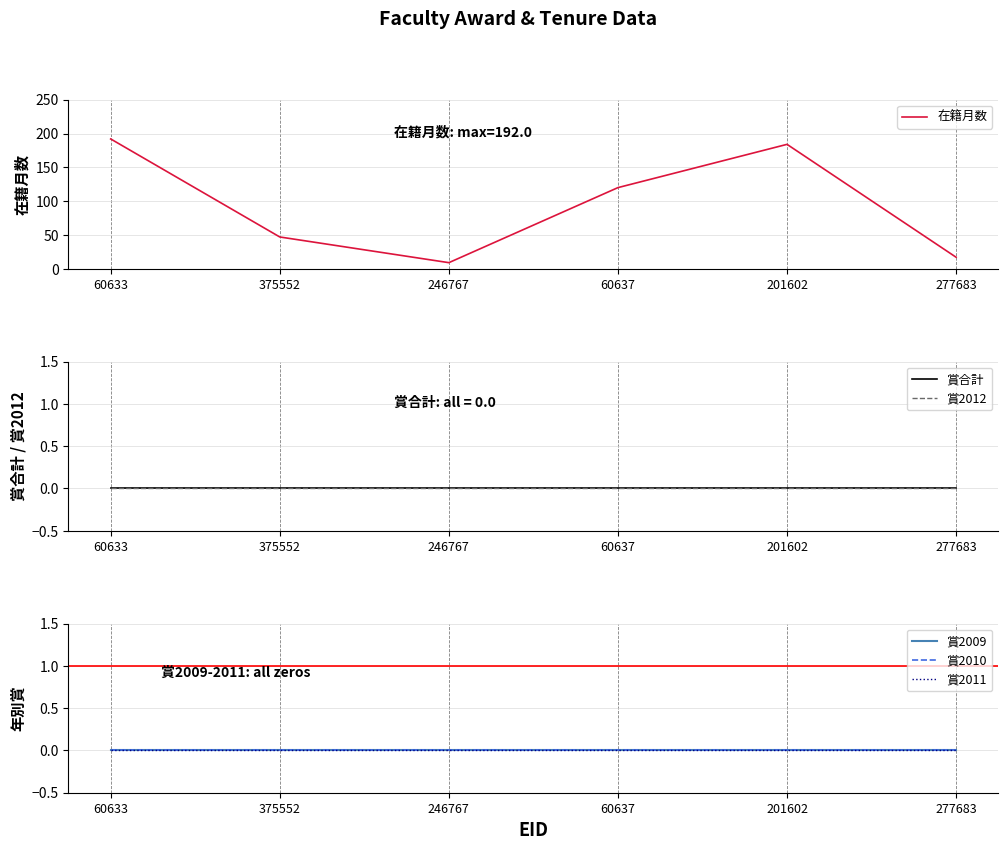

How many categories are shown in the chart?

6